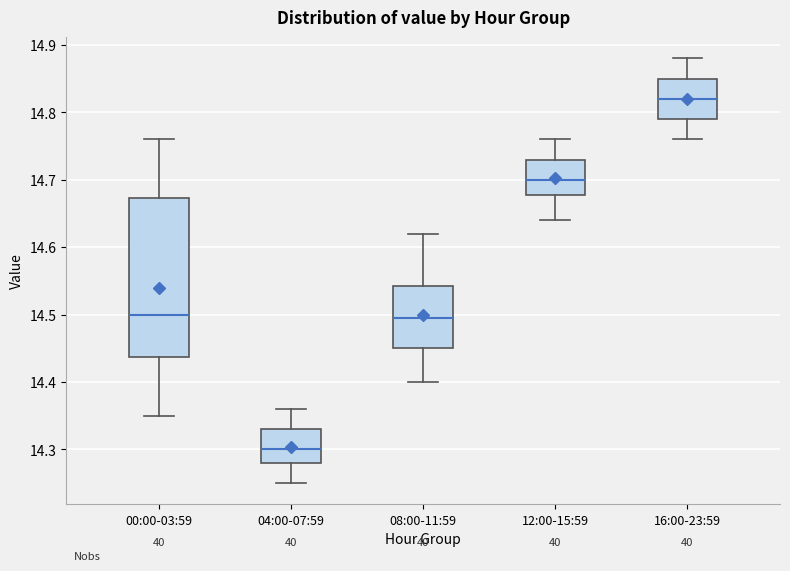

Which box is the tallest, from its lower edge to its upper edge?

00:00-03:59